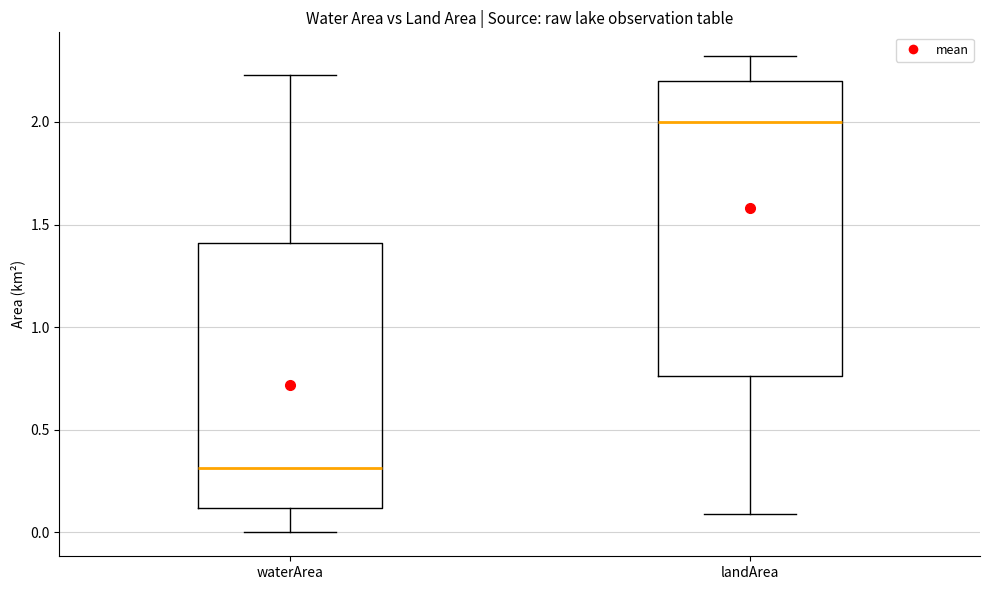

Reading left to right, read every box against the y-axis: the position of its median line, the range the box covers, and the ends of its whiskers. The values are not printed on the chart, so give them approximately, as read against the axis.

waterArea: median 0.30, box 0.10 to 1.40, whiskers 0.00 to 2.25
landArea: median 2.00, box 0.75 to 2.20, whiskers 0.10 to 2.30